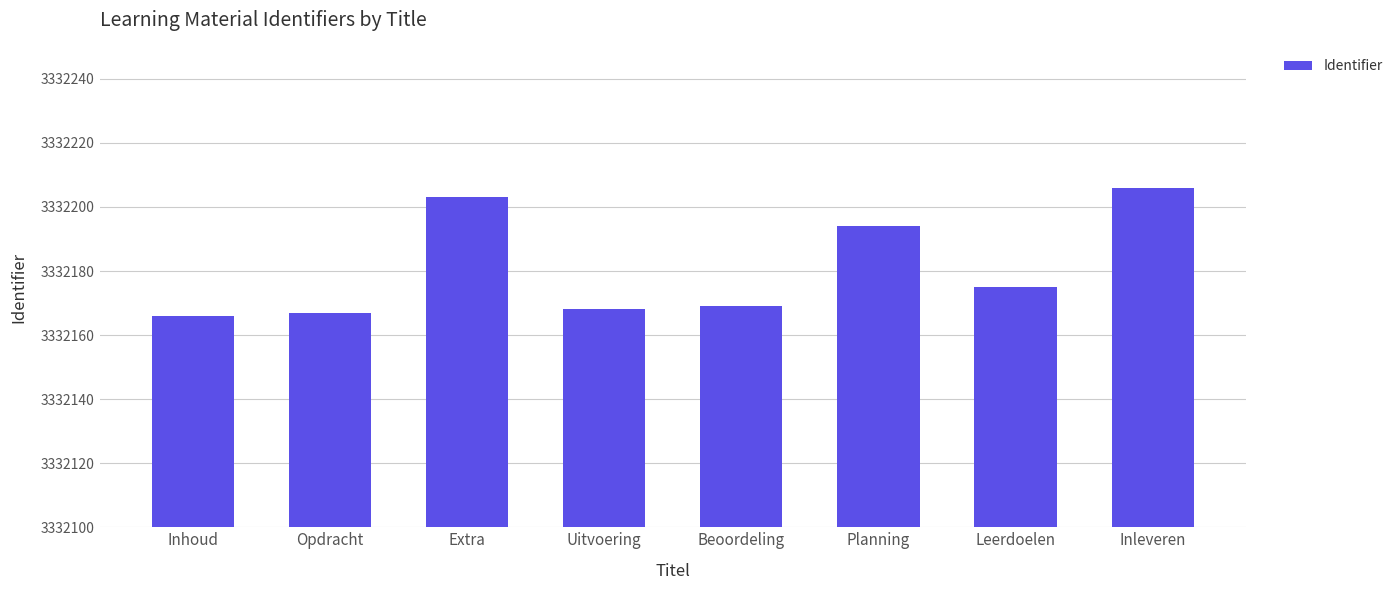

Is it true that the value at Opdracht is 5886279?

False